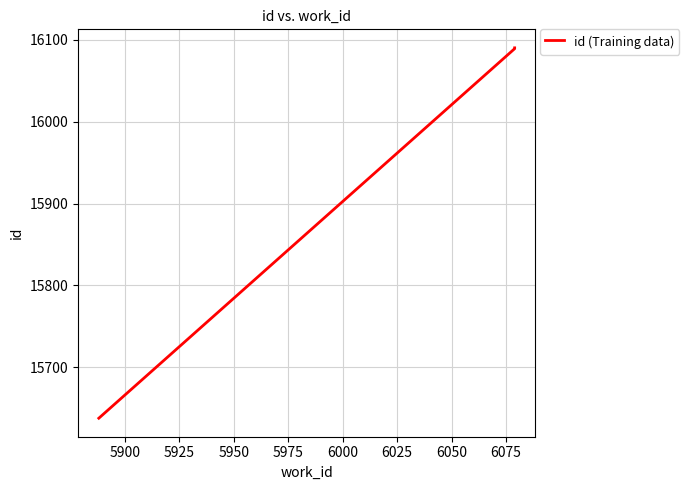

What is the smallest value displayed?

15638